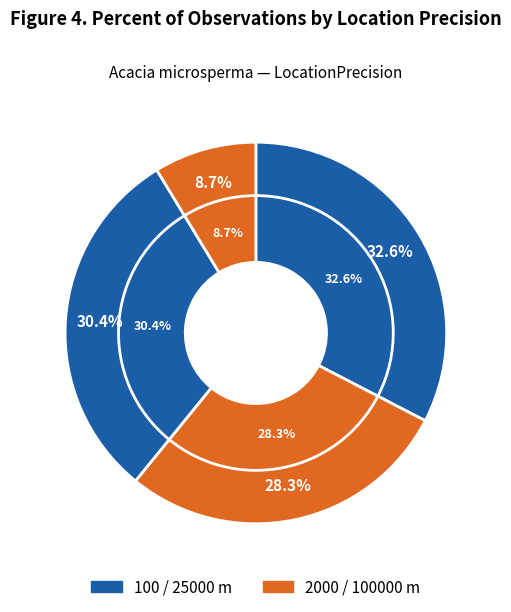

What percentage is the 100000 slice, to the nearest percent?

9%